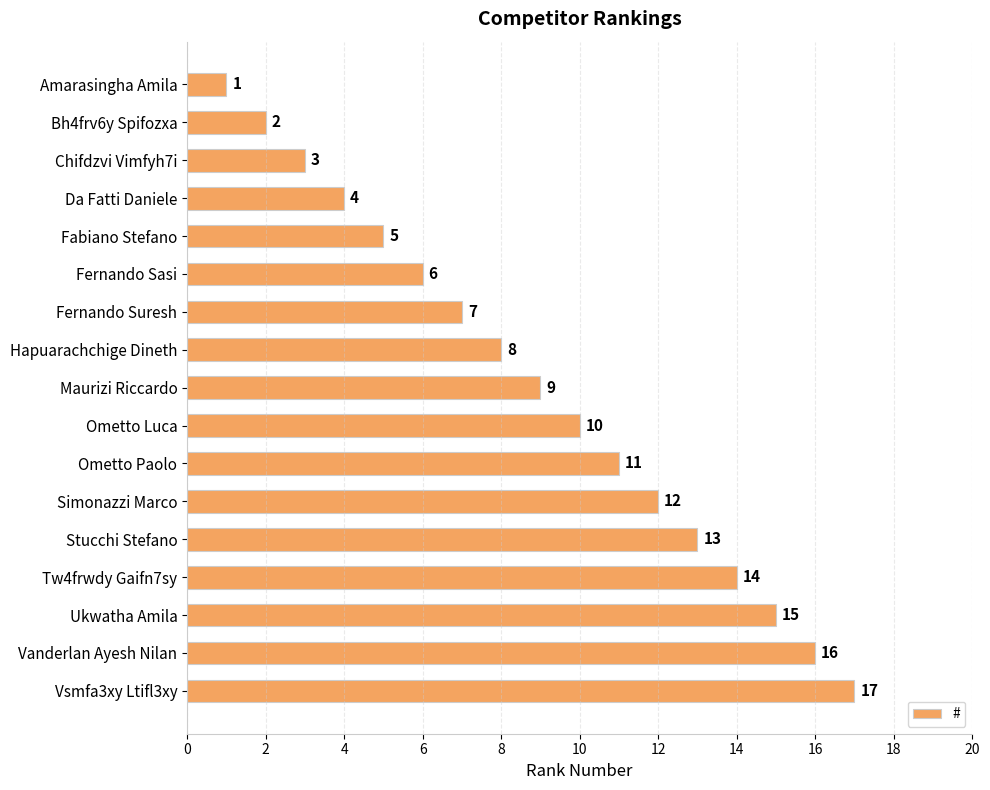

What is the average value?

9